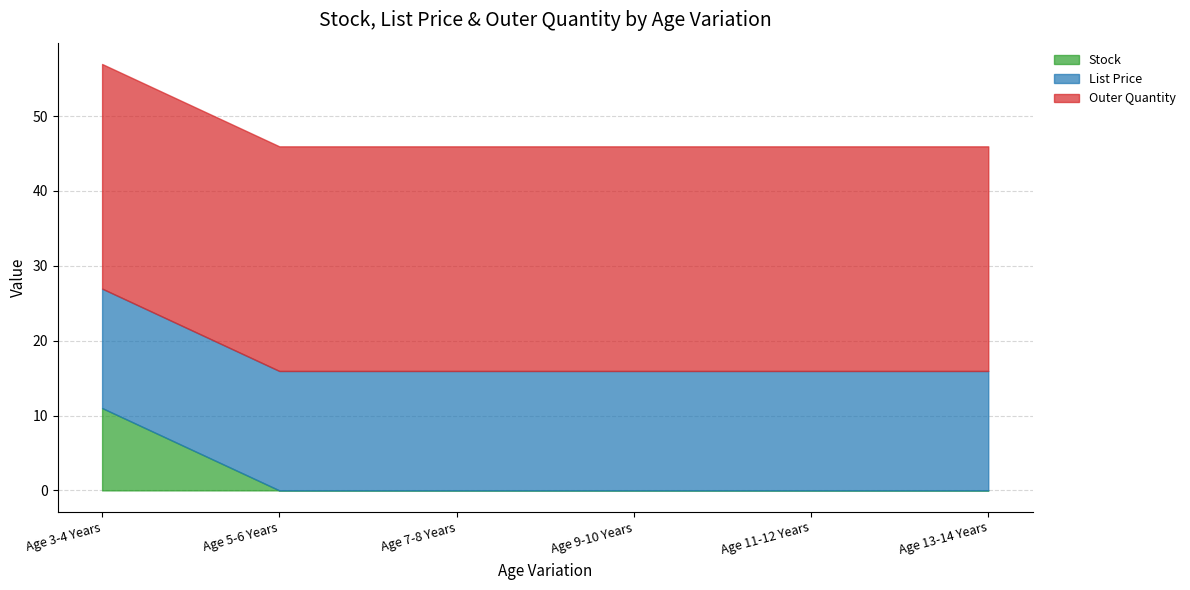

How many lines are shown in the chart?

3